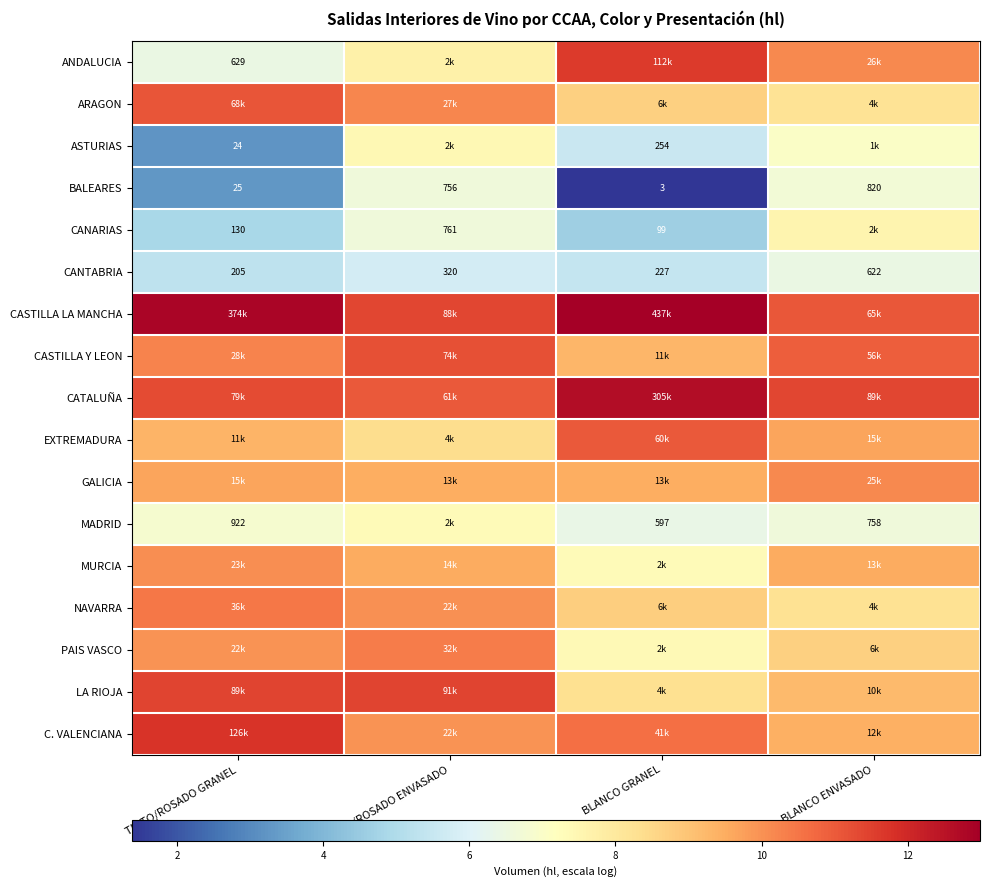

What is the sum of the ANDALUCIA values at BLANCO GRANEL and BLANCO ENVASADO?

21.8